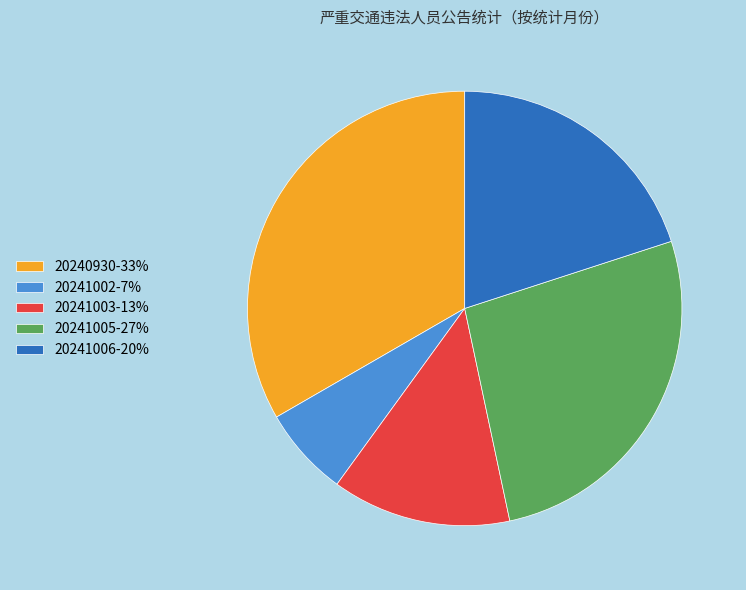

What is the largest slice in the pie chart?

20240930